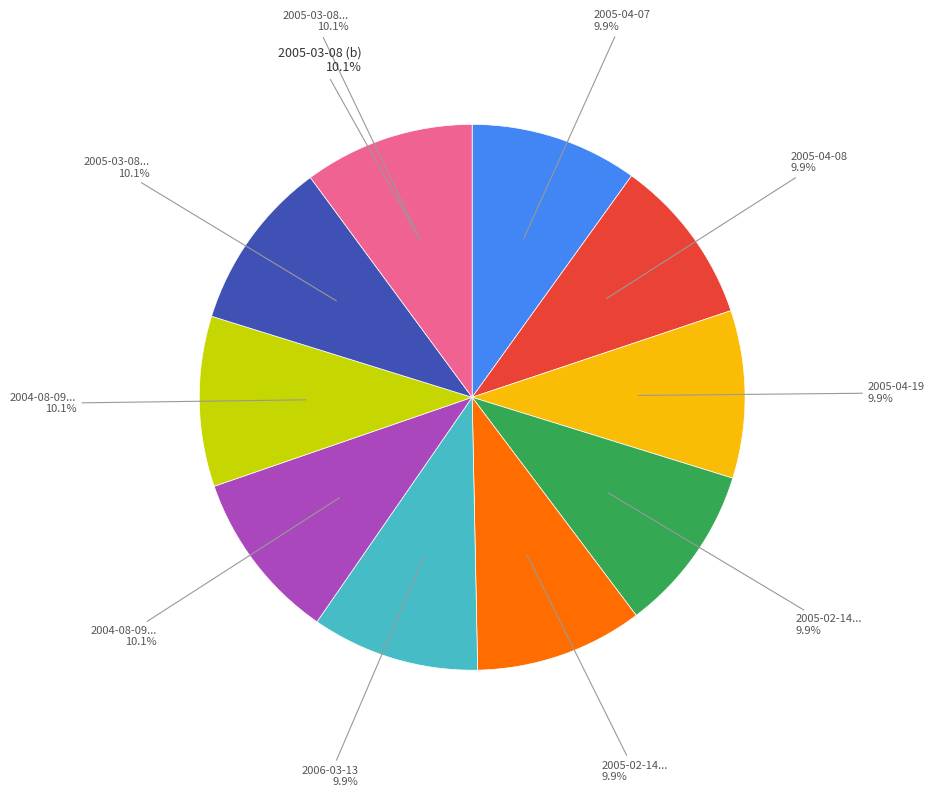

What is the change in value from 2005-04-07 to 2005-03-08 (a)?

+218